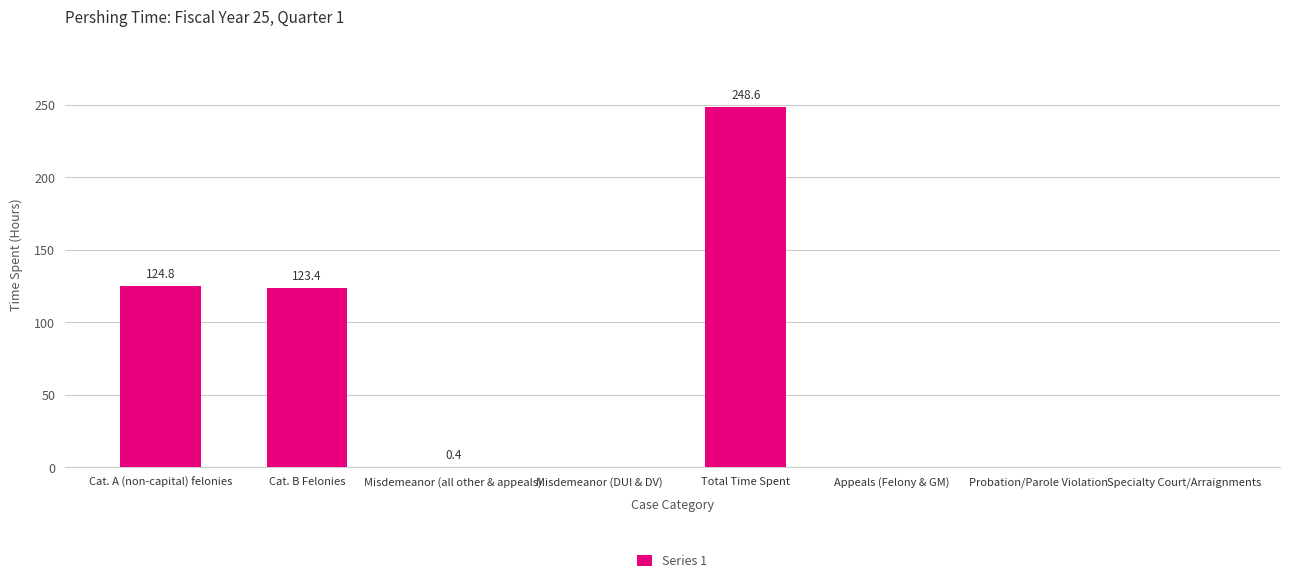

What is the greatest value displayed?

248.6